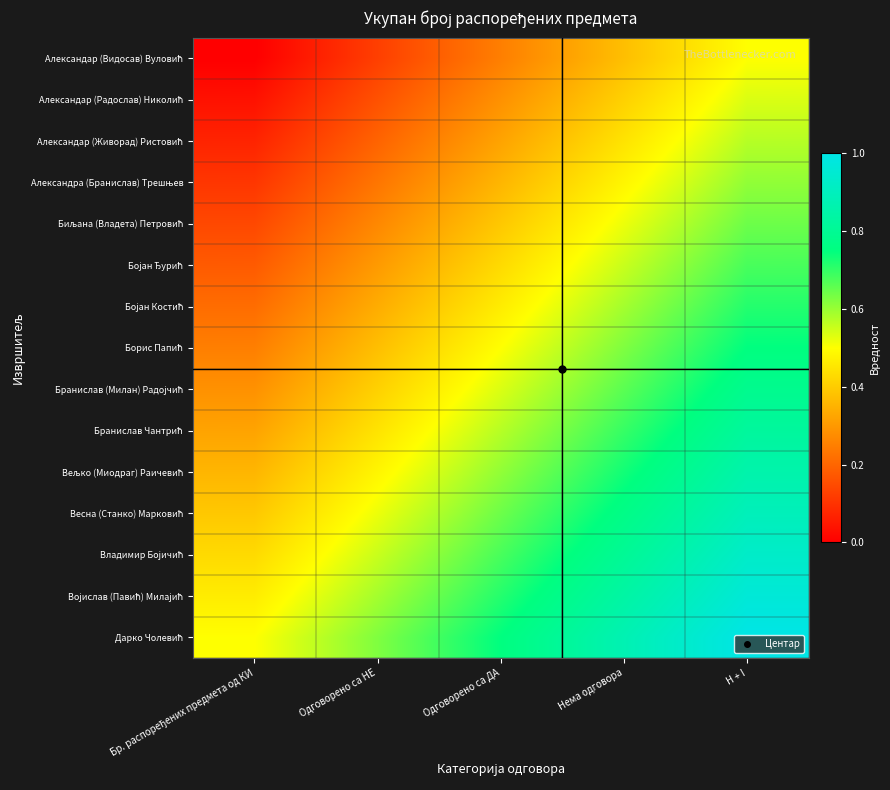

Rank the series at H + I from lowest to highest value.

Александар (Видосав) Вуловић, Александар (Радослав) Николић, Александар (Живорад) Ристовић, Александра (Бранислав) Трешњев, Биљана (Владета) Петровић, Бојан Ђурић, Бојан Костић, Борис Папић, Бранислав (Милан) Радојчић, Бранислав Чантрић, Вељко (Миодраг) Раичевић, Весна (Станко) Марковић, Владимир Бојичић, Војислав (Павић) Милајић, Дарко Чолевић